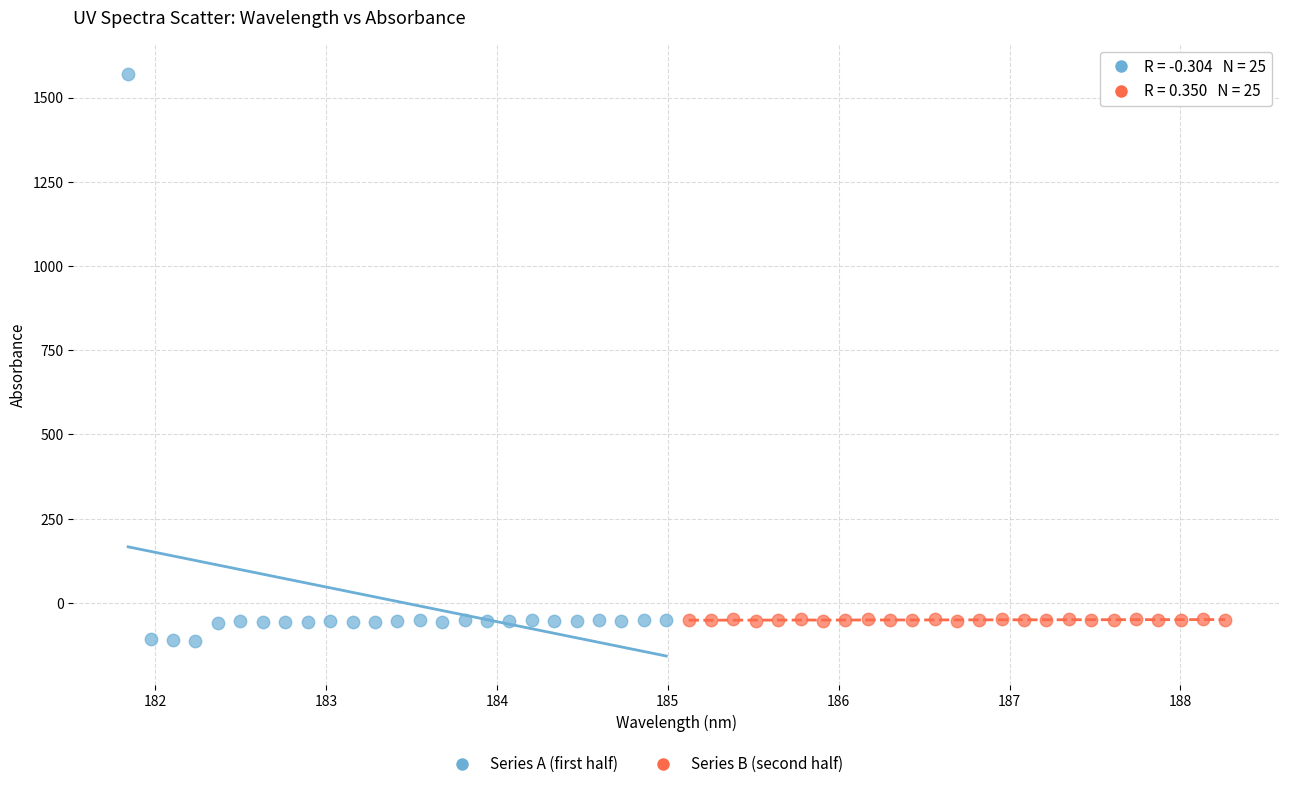

Which series contains the highest Y value?

Series A (first half)